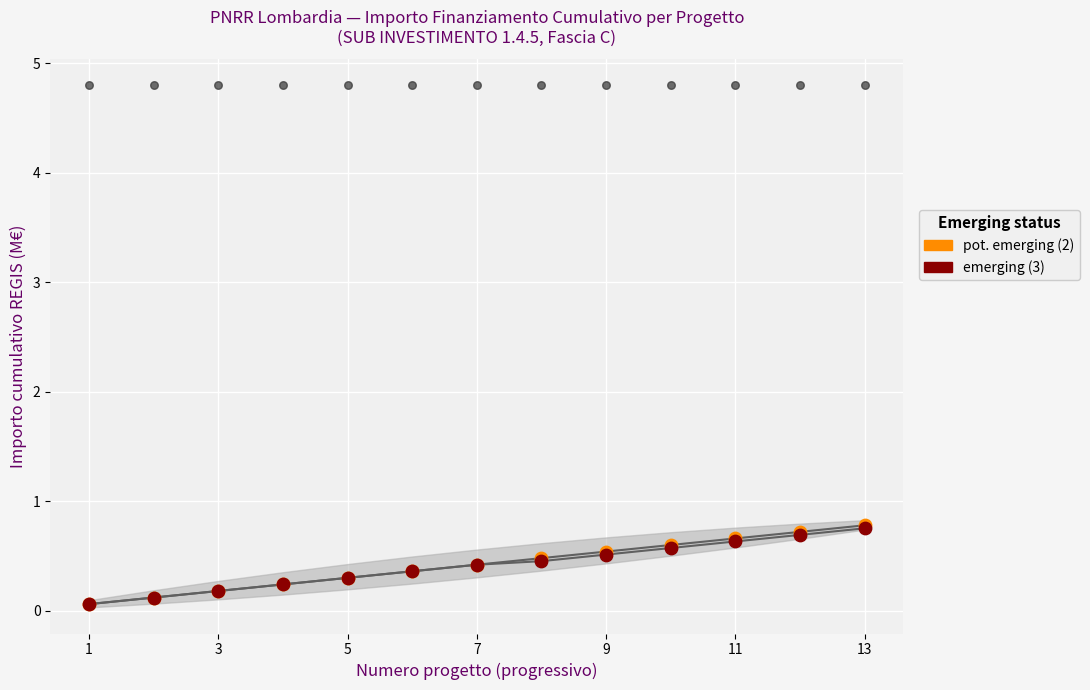

At how many categories does at least one series exceed 0?

13